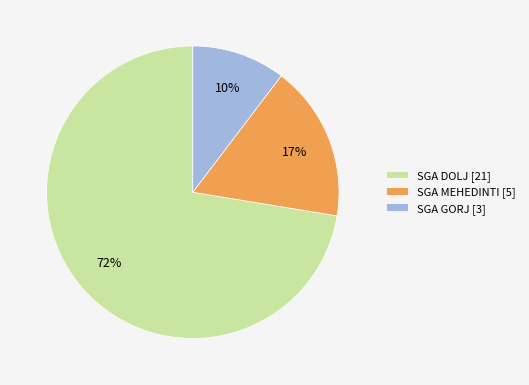

Count the number of slices in the pie.

3